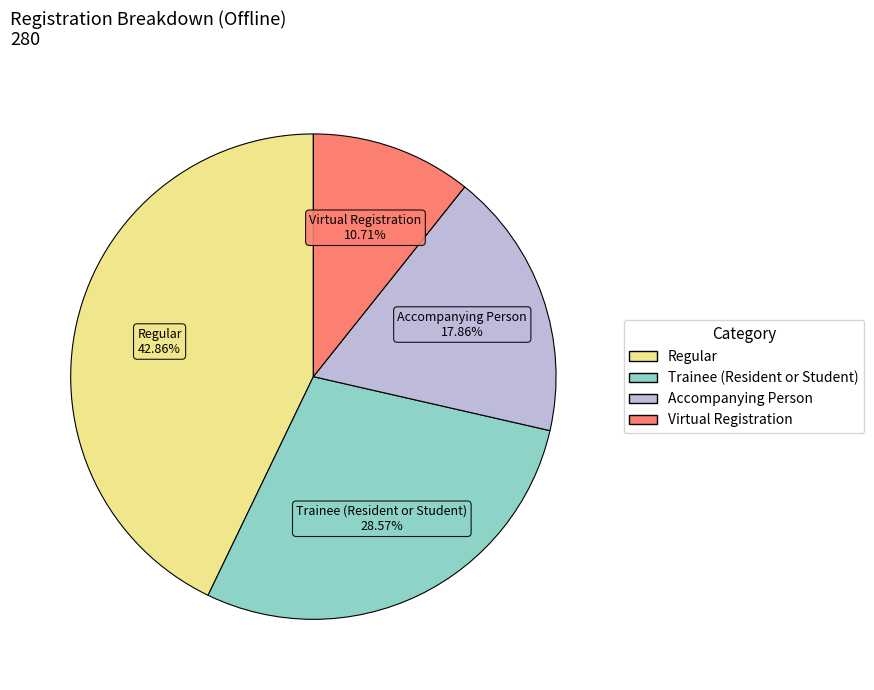

Is the sum of Regular and Trainee (Resident or Student) greater than half?

Yes